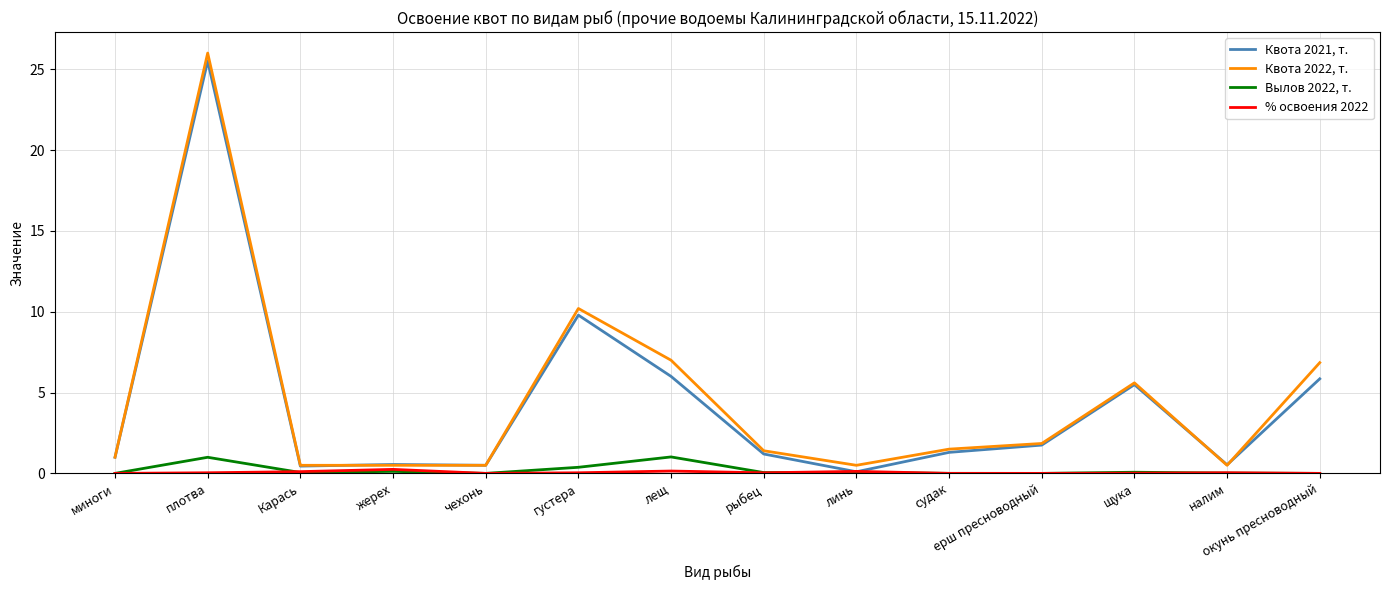

Which series has the widest spread of values?

Квота 2022, т.